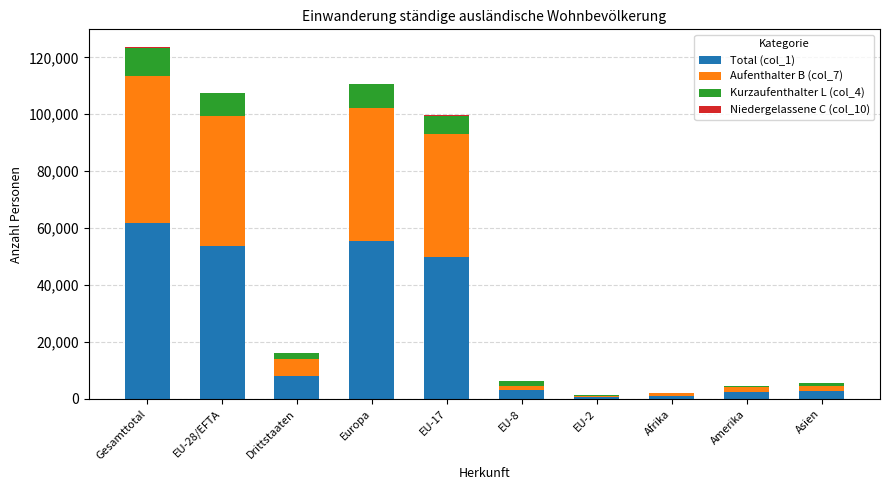

At which category is the sum across all series the highest?

Gesamttotal